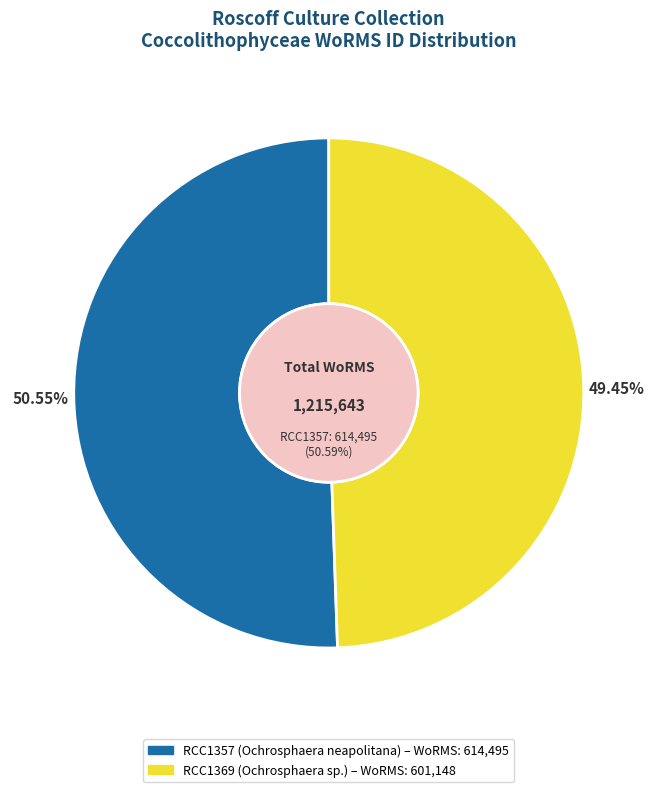

To the nearest percent, what percentage of the pie is RCC1357?

51%